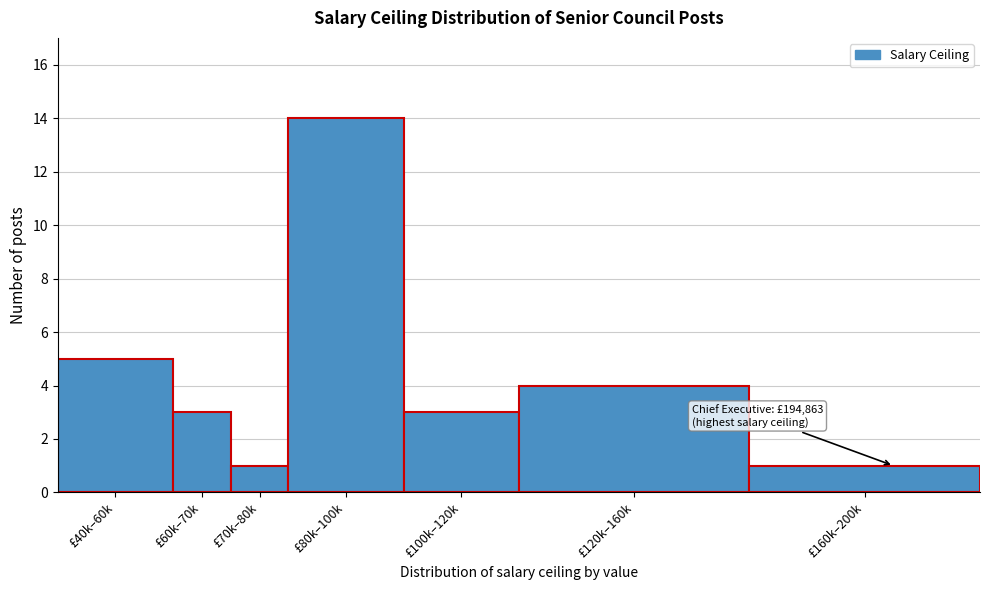

Reading left to right, transcribe all the data shown in this chart.

£40k–60k=5	£60k–70k=3	£70k–80k=1	£80k–100k=14	£100k–120k=3	£120k–160k=4	£160k–200k=1